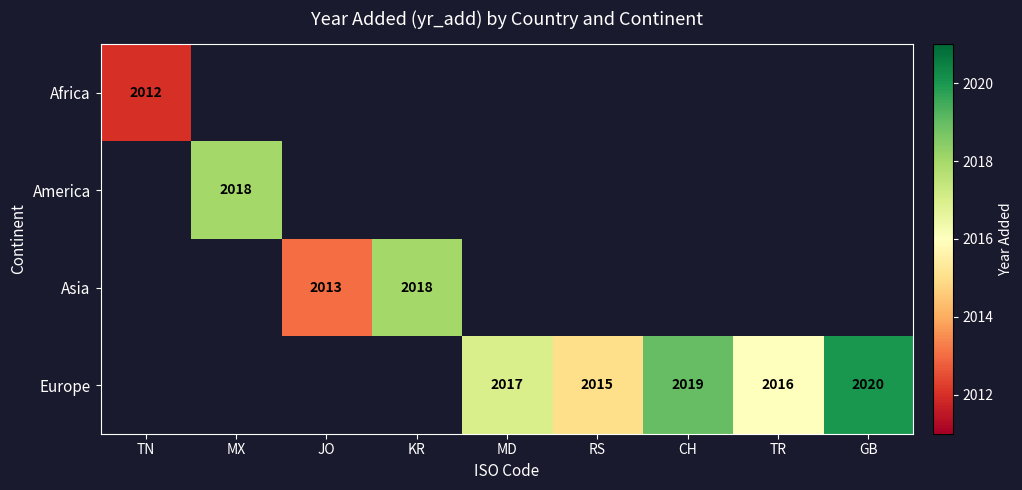

At how many categories does at least one series exceed 2019?

1